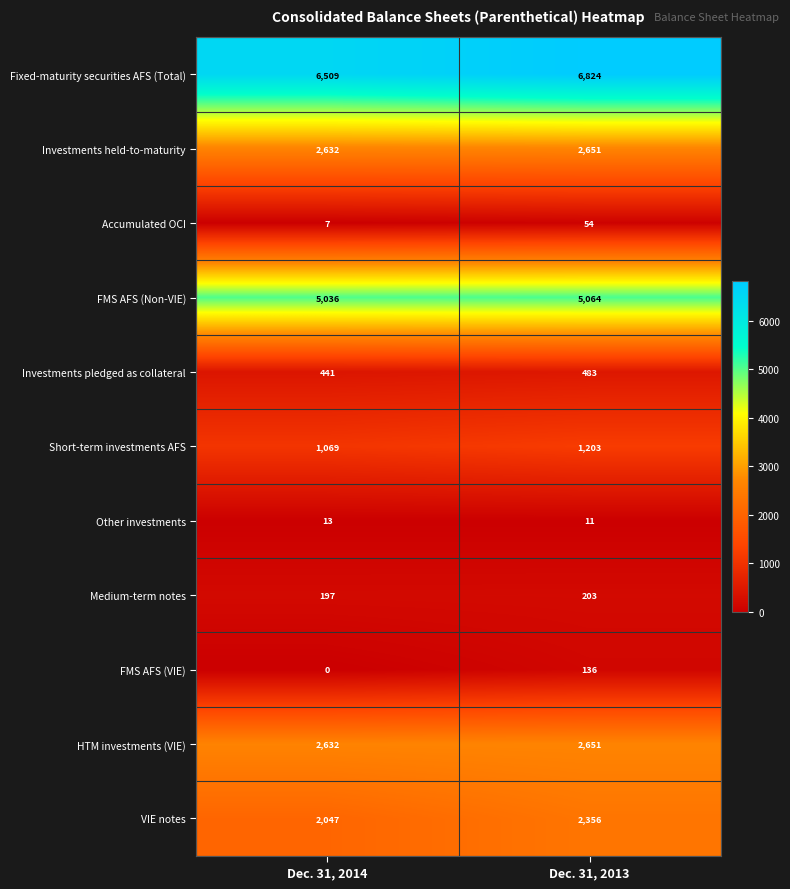

What is the approximate value of Investments held-to-maturity at Dec. 31, 2013, to the nearest 10?

2650